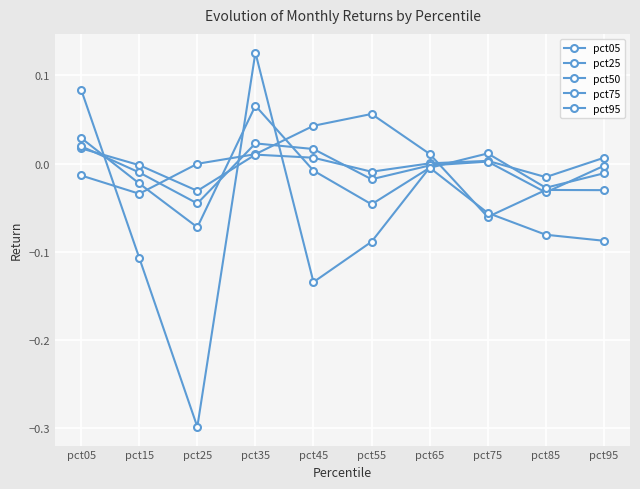

How many distinct data groups are displayed?

5